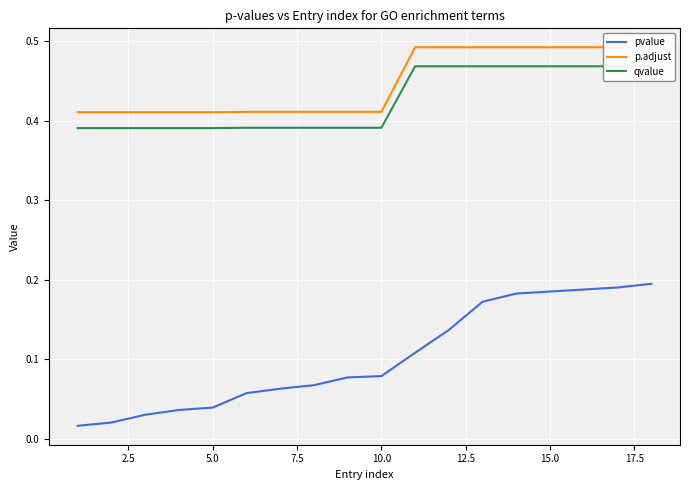

What is the value of the pvalue point at the 12th from the left?

0.1